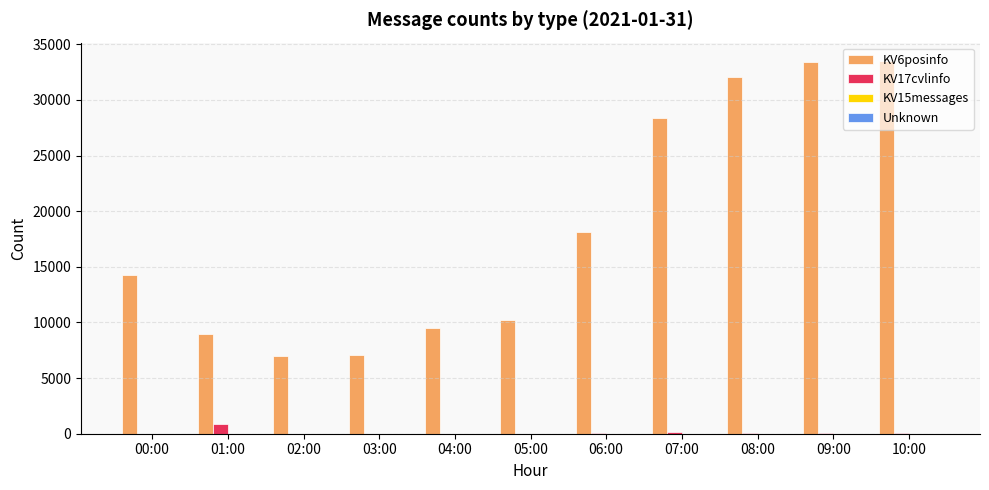

True or false: KV17cvlinfo has a value of 36 at 09:00.

True